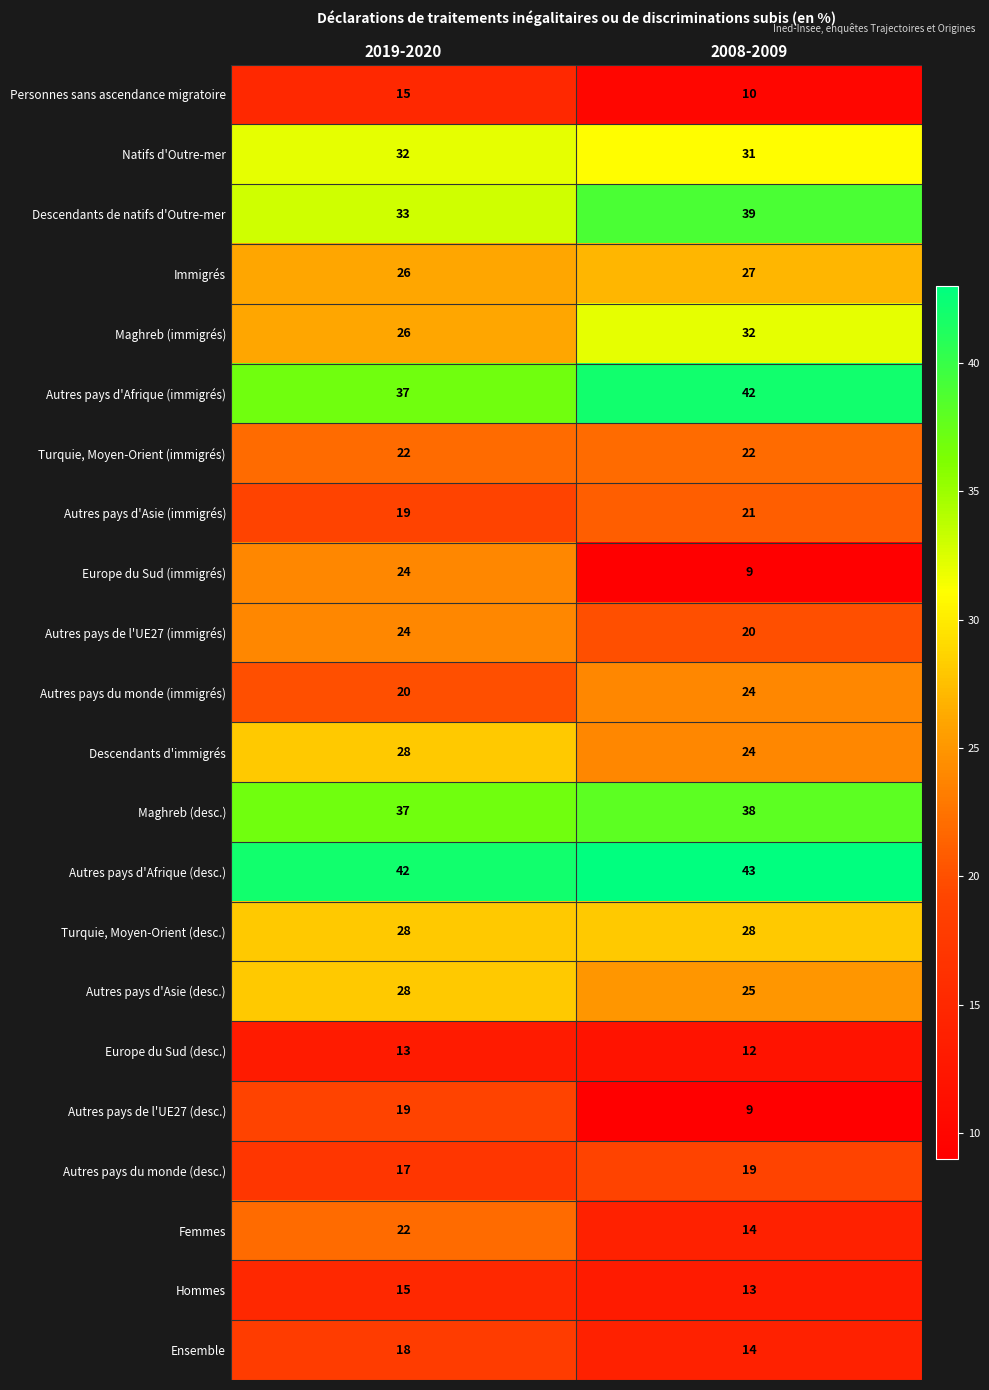

Rank the categories by Maghreb (immigrés) value from highest to lowest.

2008-2009, 2019-2020